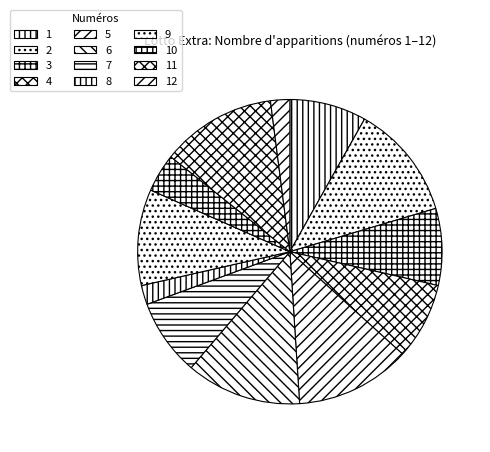

Combined, do 11 and 6 account for over 50%?

No